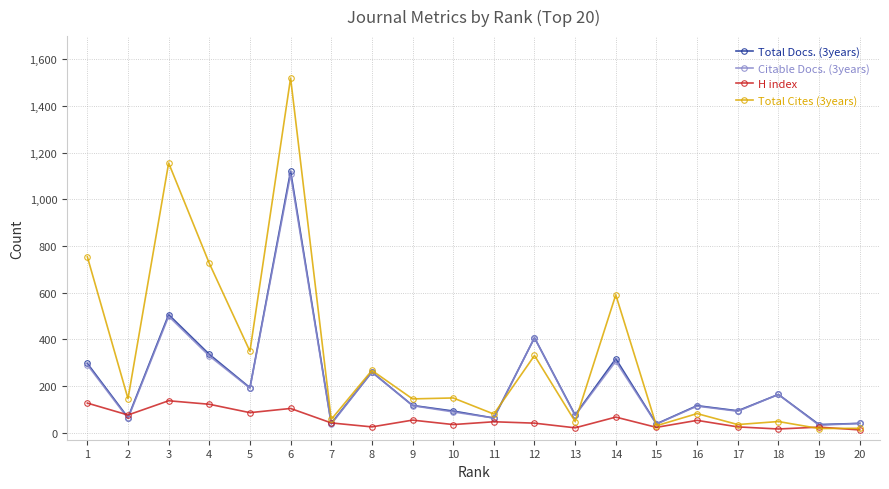

At which category is the sum across all series the highest?

6